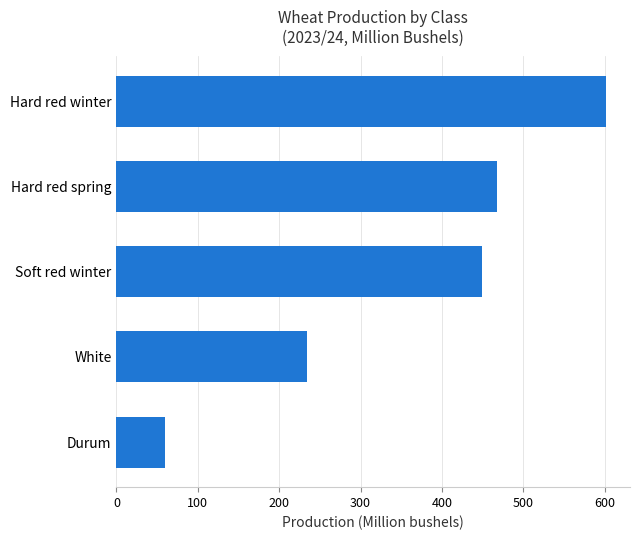

What is the difference between the second highest and minimum values?

408.7